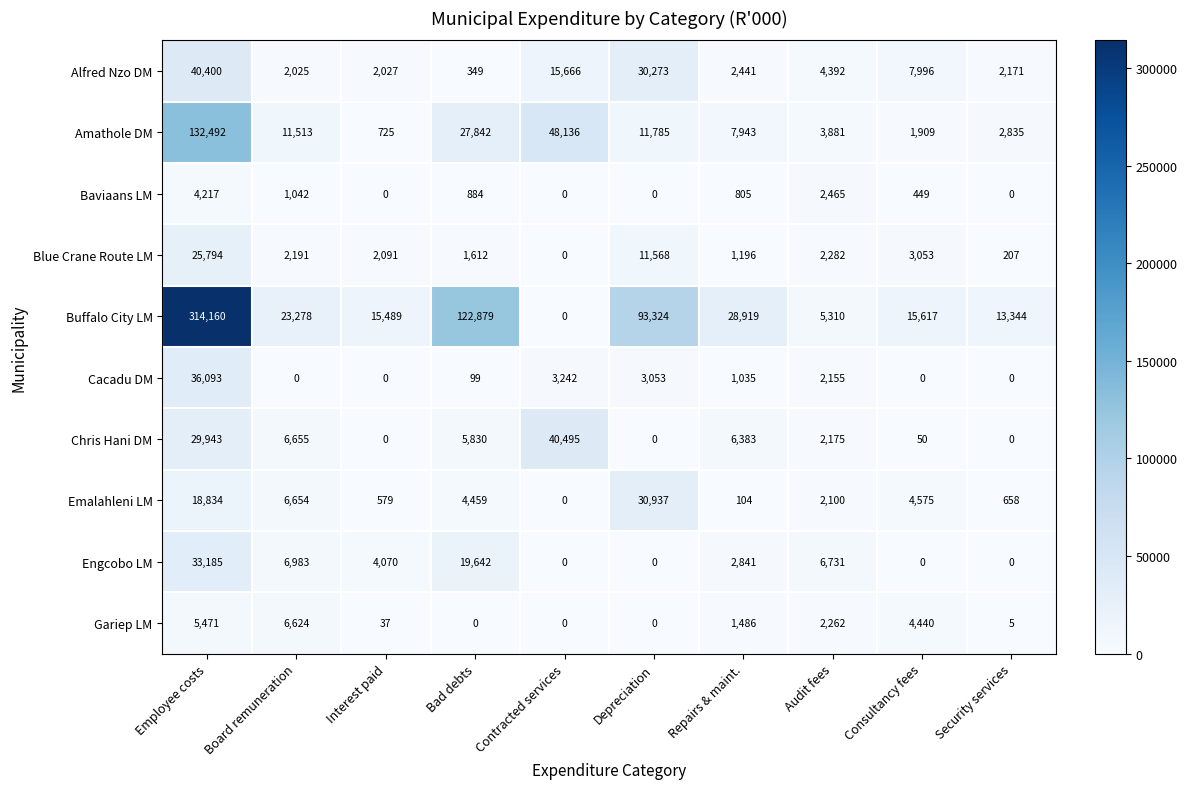

What is the sum of the Alfred Nzo DM values at Repairs & maint. and Employee costs?

42841